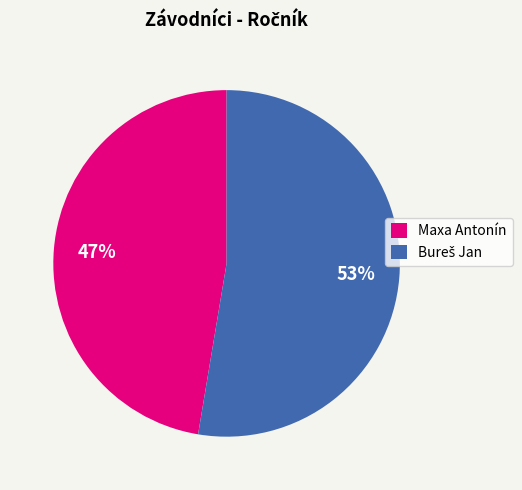

To the nearest percent, what percentage of the pie is Maxa Antonín?

47%